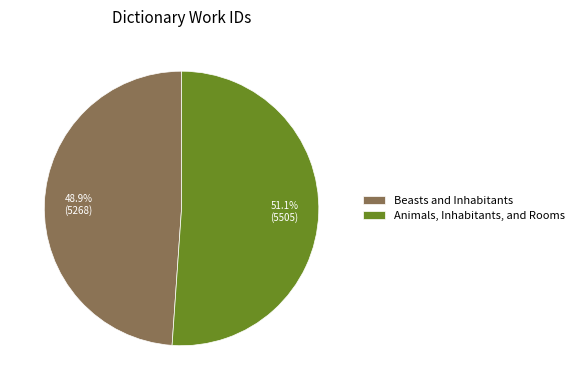

True or false: Beasts and Inhabitants accounts for 37% of the total.

False